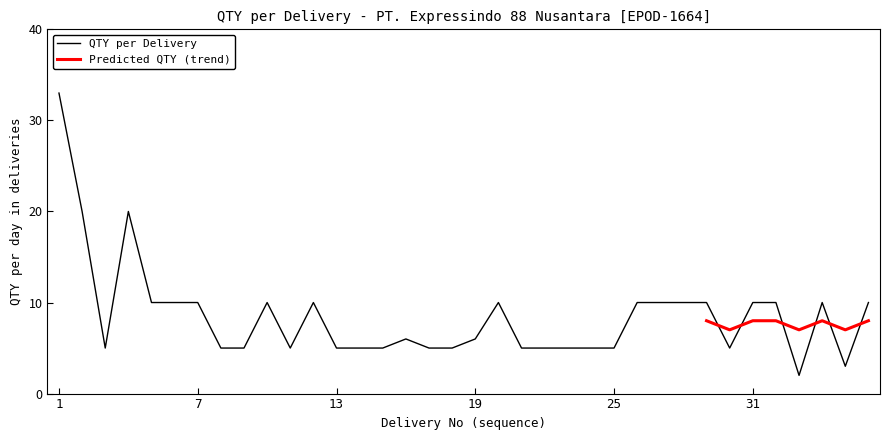

Where does the data first go above 6?

1